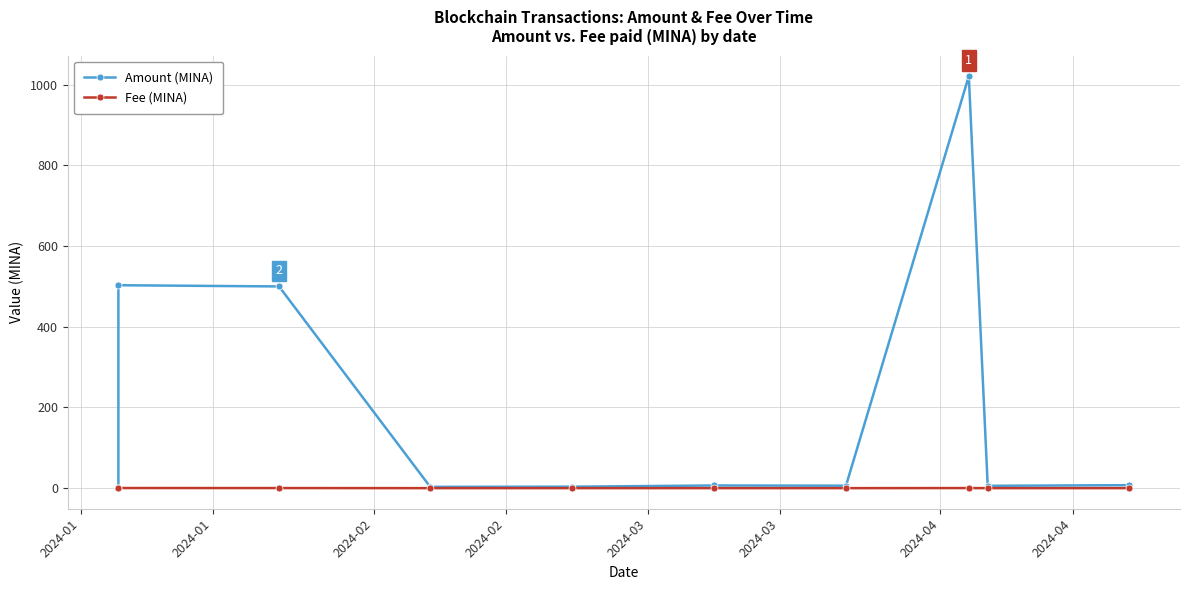

At which category is the sum across all series the highest?

2024-04